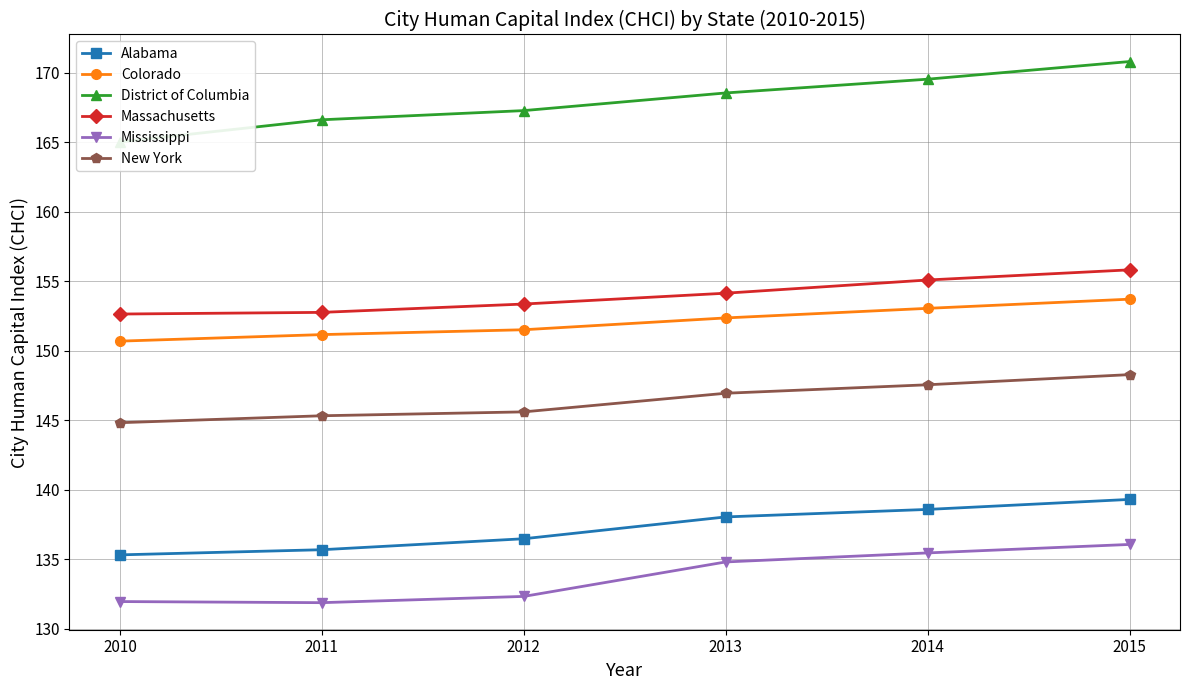

Which has a higher value, 2014 or 2012?

2014